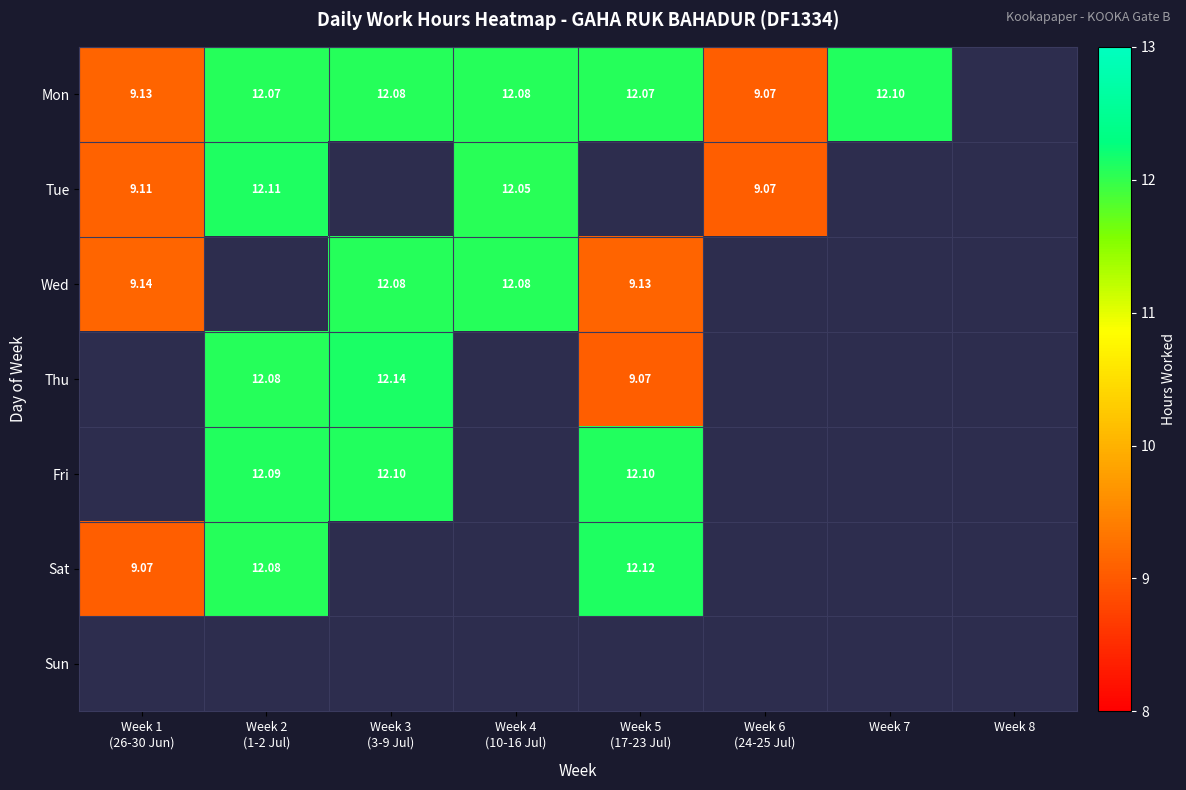

Which series has the widest spread of values?

Sat